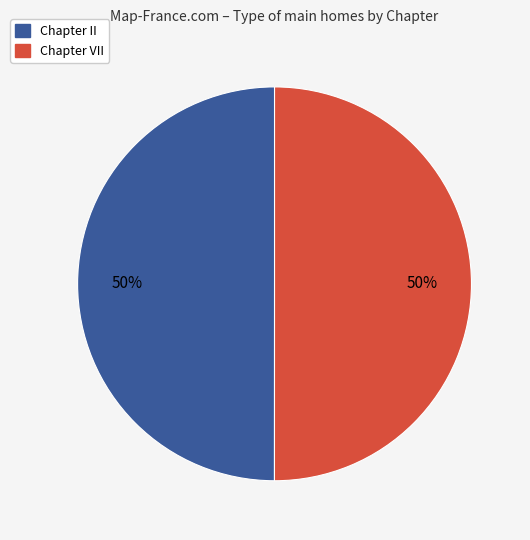

The Chapter II slice represents 64% of the pie. True or false?

False